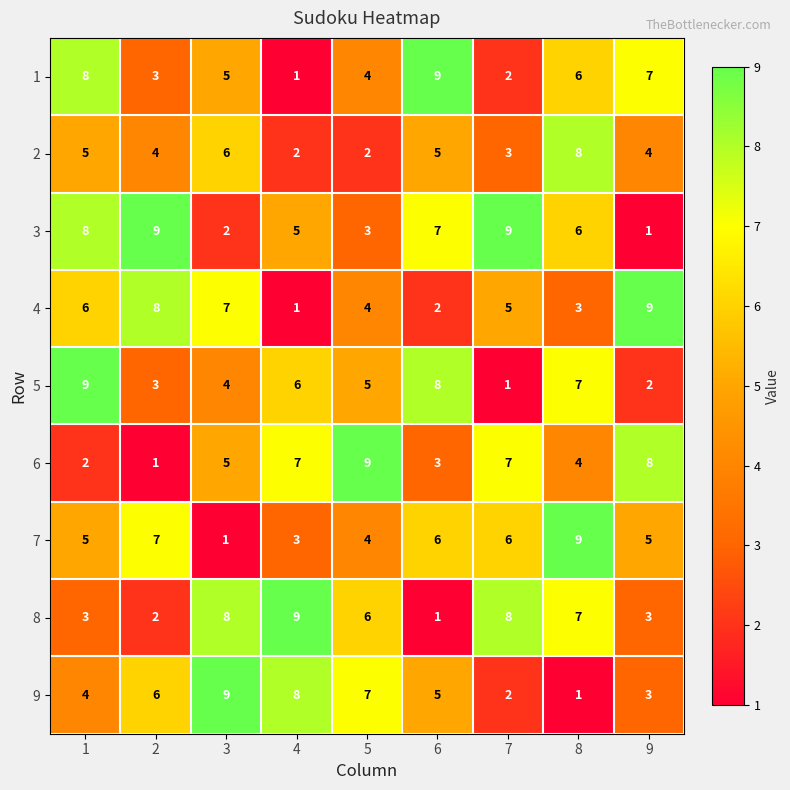

The value of 8 at 9 is 4. True or false?

False